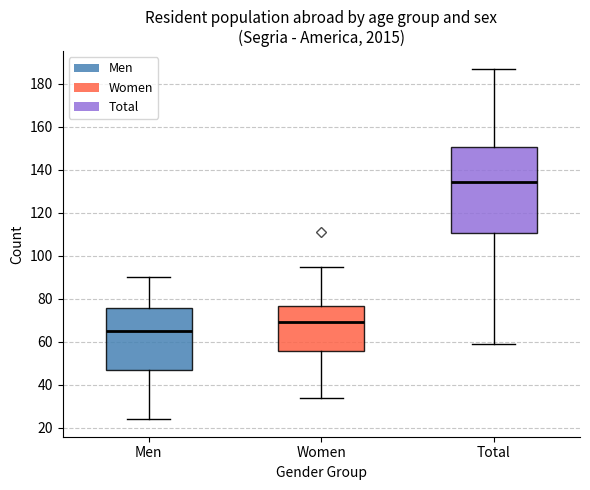

Where does the lower whisker of the box for Women end on the y-axis? The values are not printed on the chart, so give them approximately, as read against the axis.

34